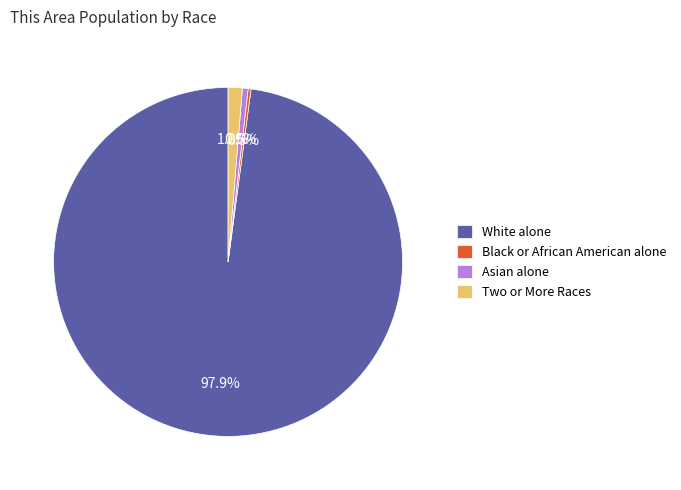

Between White alone and Asian alone, which is larger?

White alone